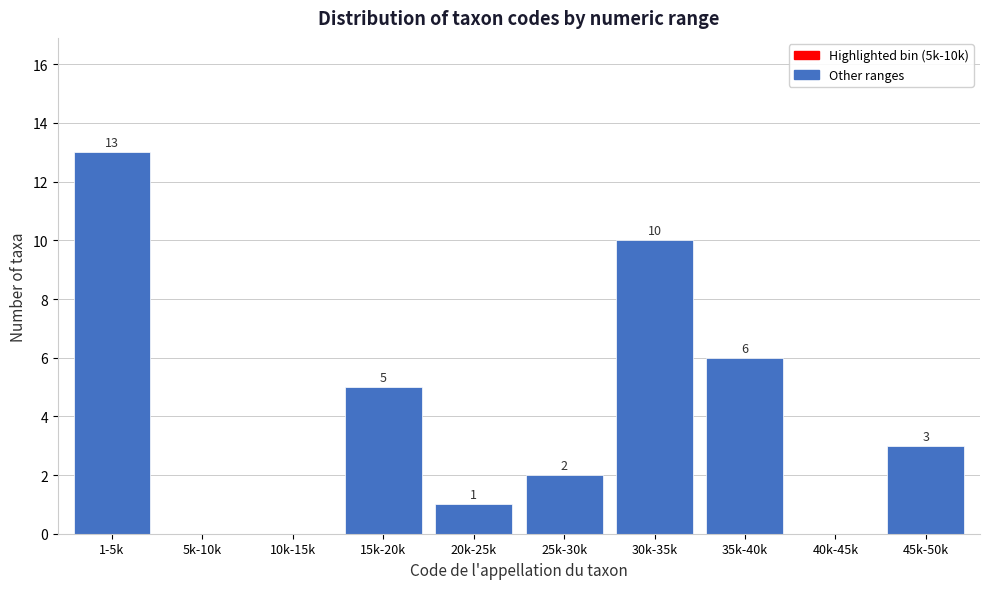

Reading left to right, extract all data points from this chart.

1-5k=13	5k-10k=0	10k-15k=0	15k-20k=5	20k-25k=1	25k-30k=2	30k-35k=10	35k-40k=6	40k-45k=0	45k-50k=3